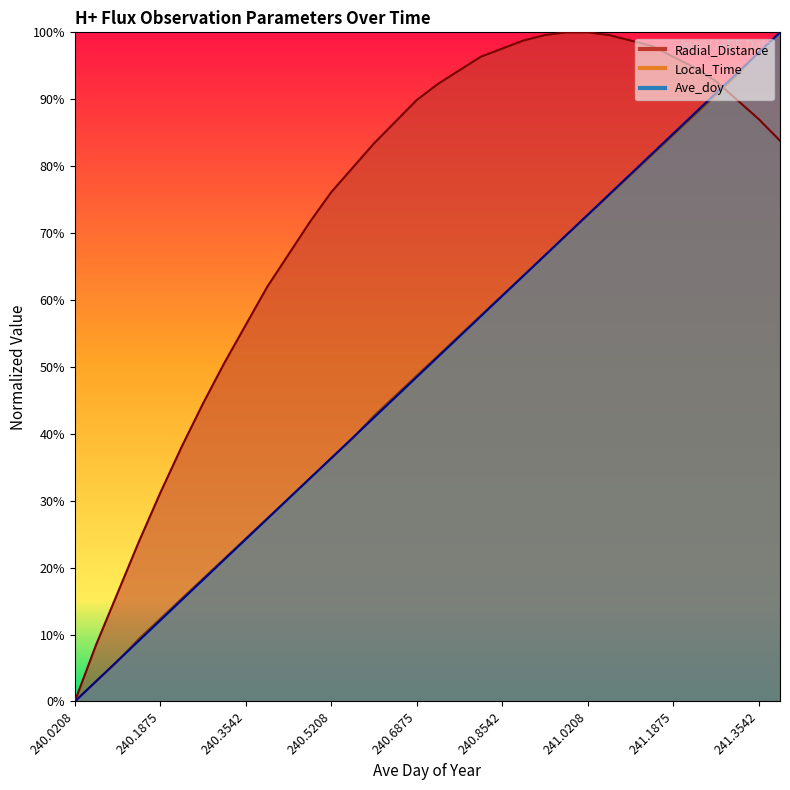

How many intersections are there between Radial_Distance and Local_Time?

1